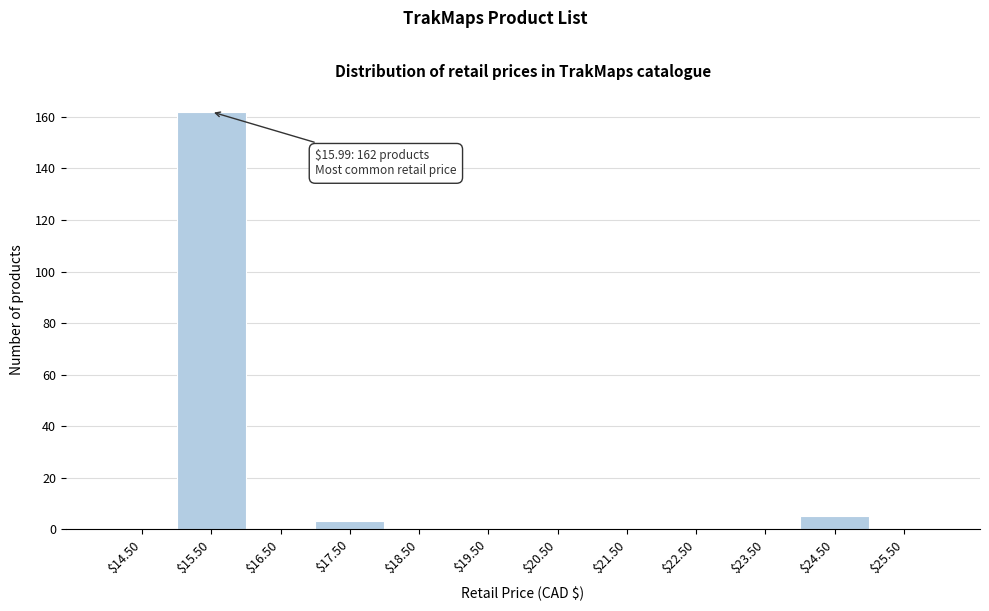

Which range on the x-axis has the tallest bar?

15 to 16